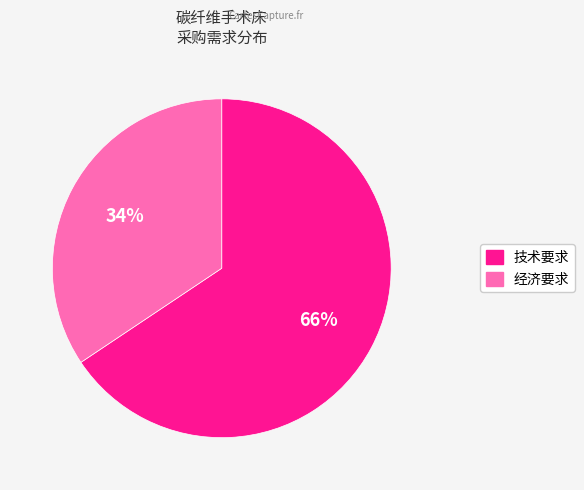

How many slices are in this pie chart?

2